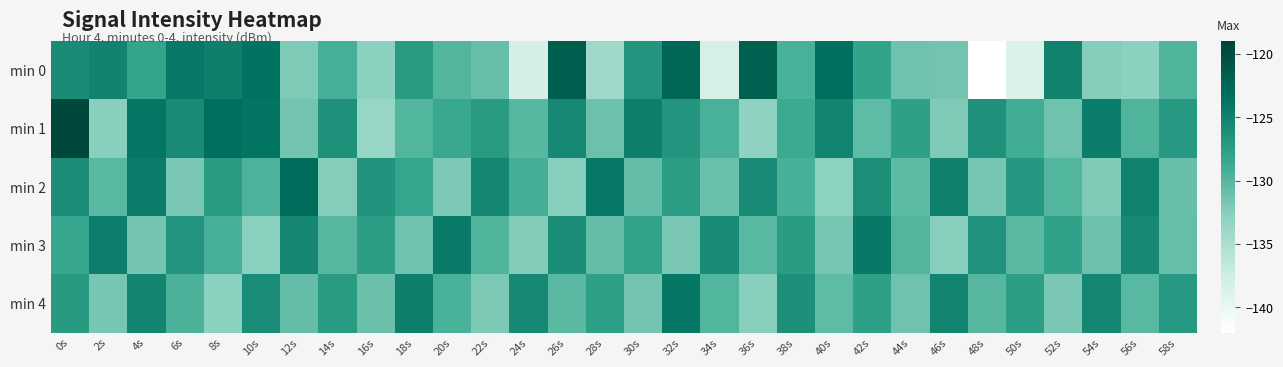

What is the difference between the highest and lowest values at 6s?

7.6